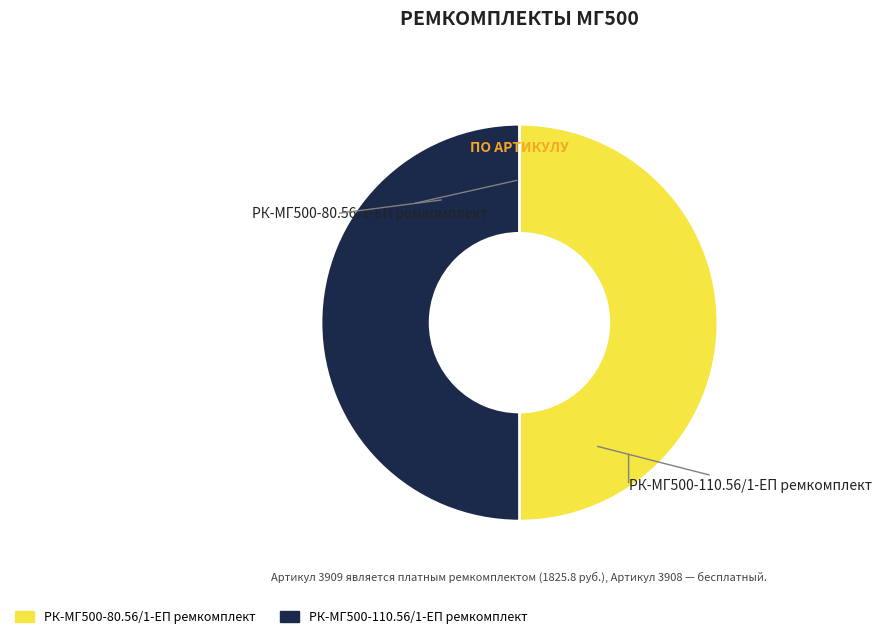

Combined, do РК-МГ500-110.56/1-ЕП ремкомплект and РК-МГ500-80.56/1-ЕП ремкомплект account for over 50%?

Yes